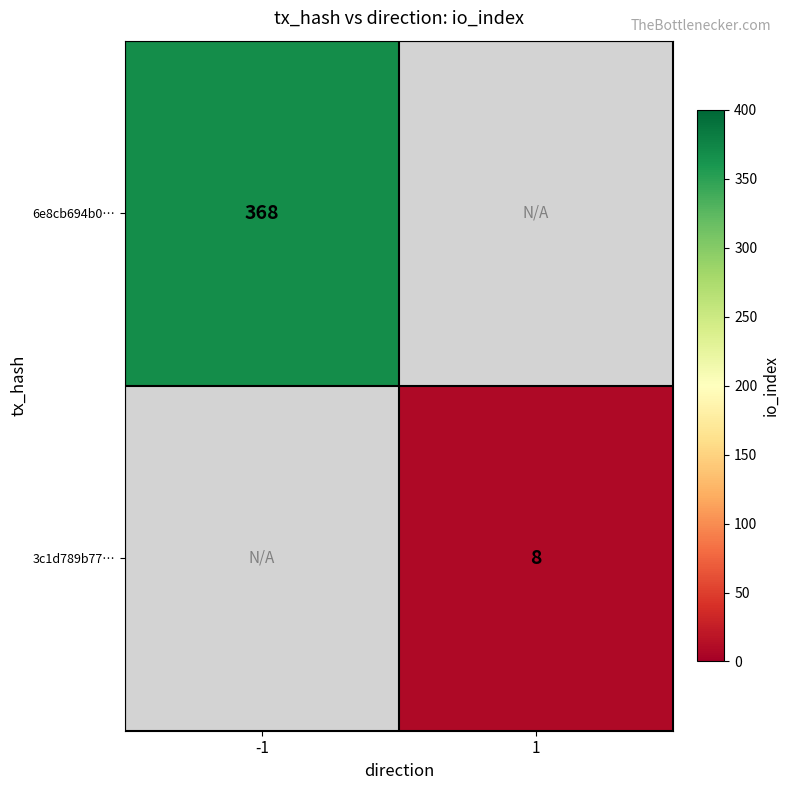

Rank the series at 1 from highest to lowest value.

6e8cb694b0…, 3c1d789b77…